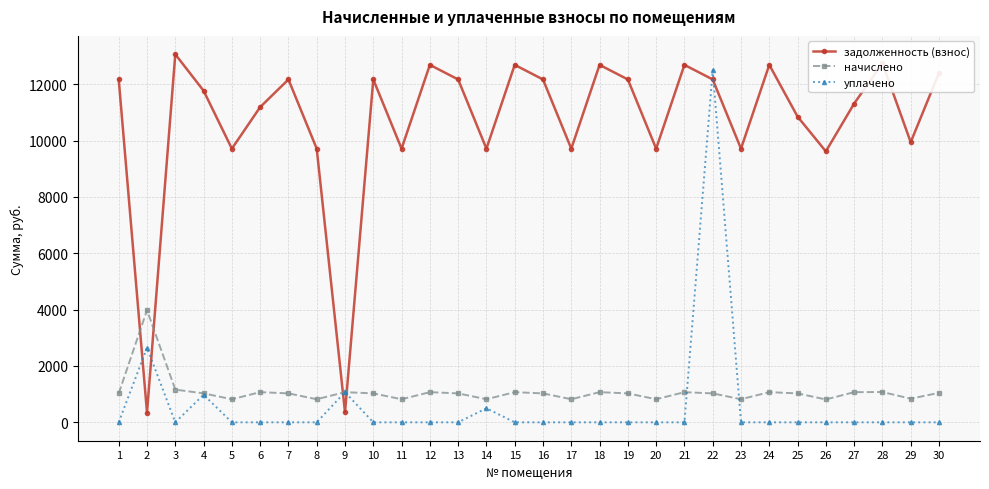

True or false: задолженность (взнос) and уплачено cross at least once.

True